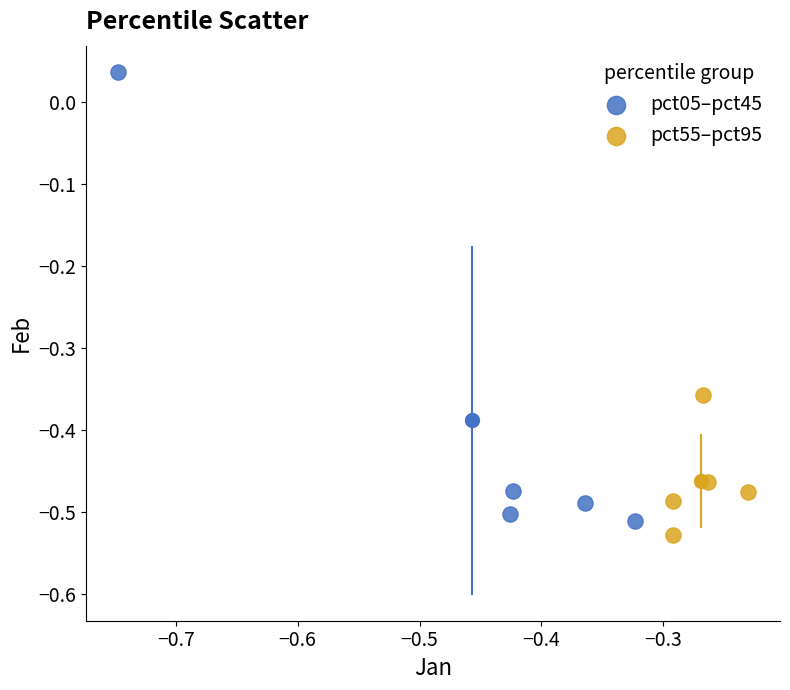

Which series has the largest Y range (max minus min)?

pct05–pct45